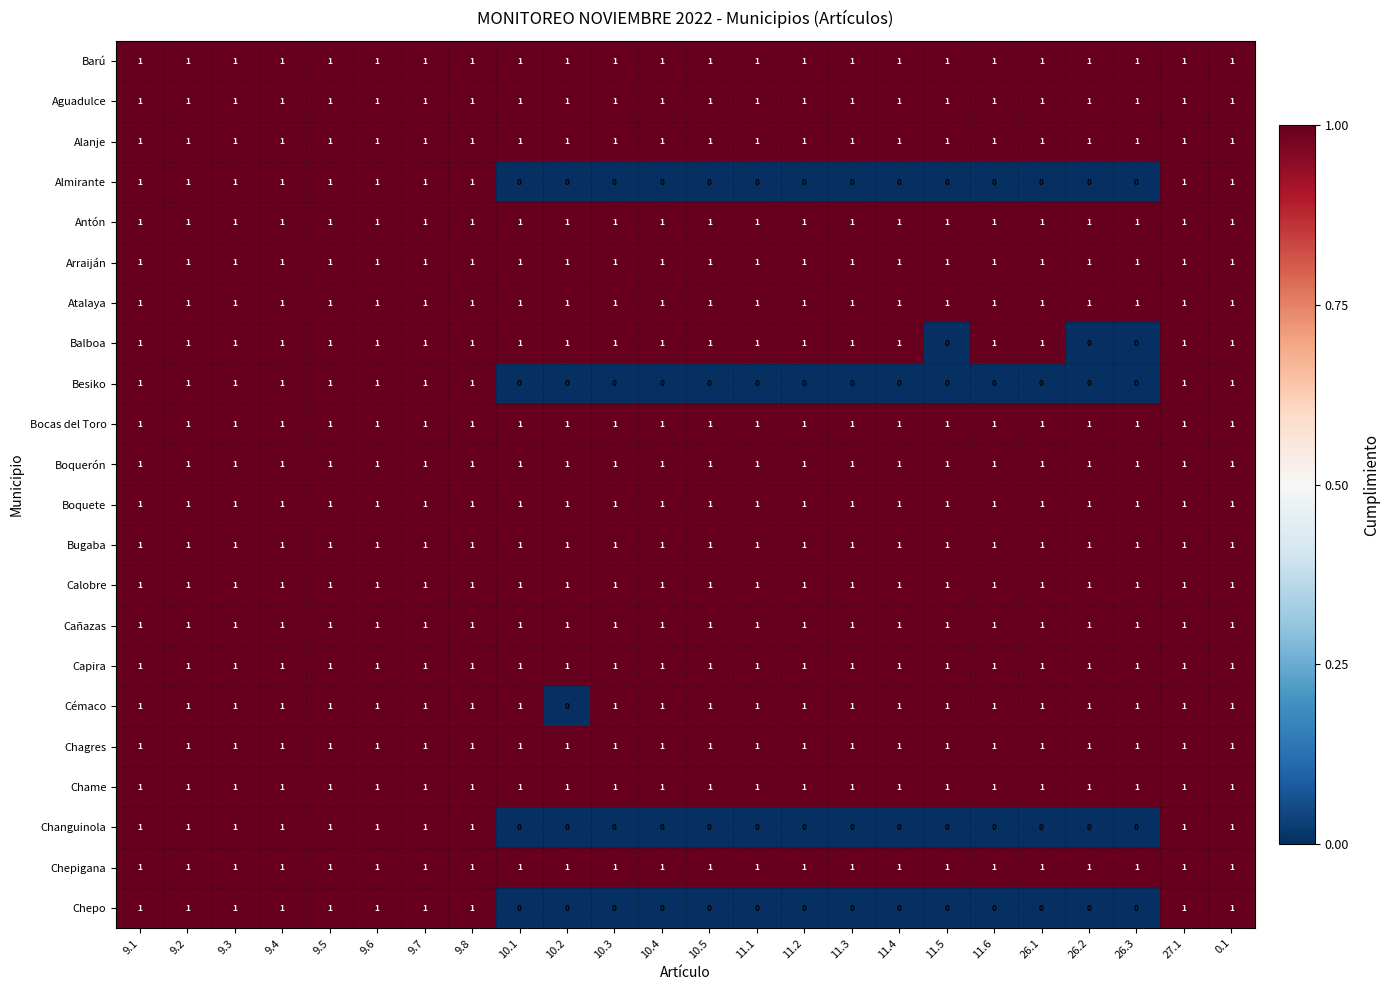

What is the sum of all Almirante values?

10